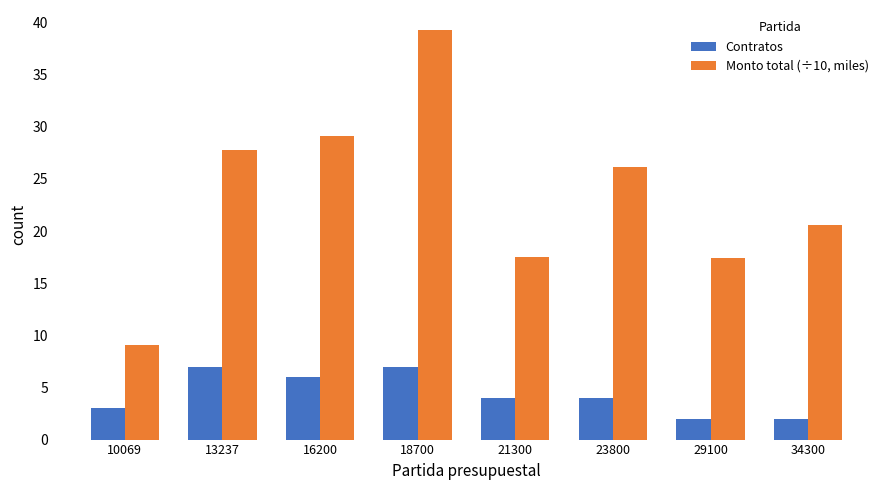

Reading right to left, extract all data points from this chart.

Contratos: 2.0	2.0	4.0	4.0	7.0	6.0	7.0	3.0
Monto total (÷10, miles): 20.6	17.5	26.2	17.5	39.2	29.2	27.8	9.1